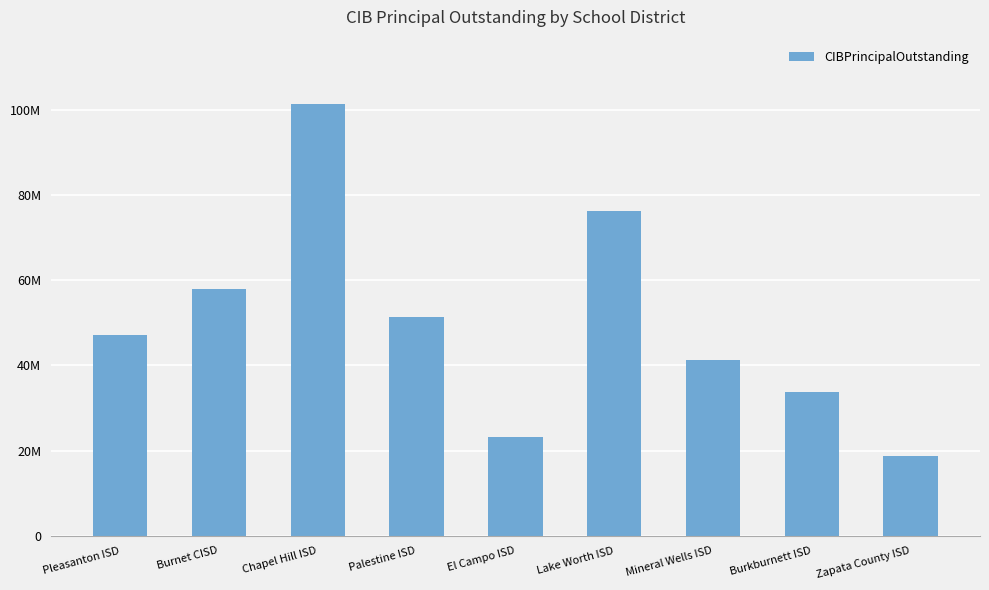

Are the bars horizontal?

No